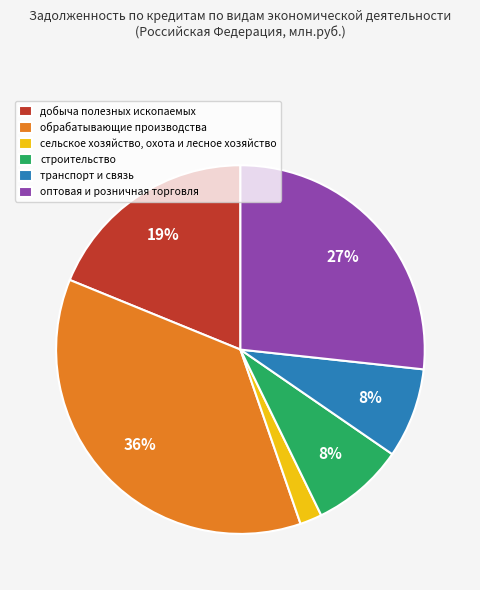

True or false: сельское хозяйство, охота и лесное хозяйство accounts for 2% of the total.

True